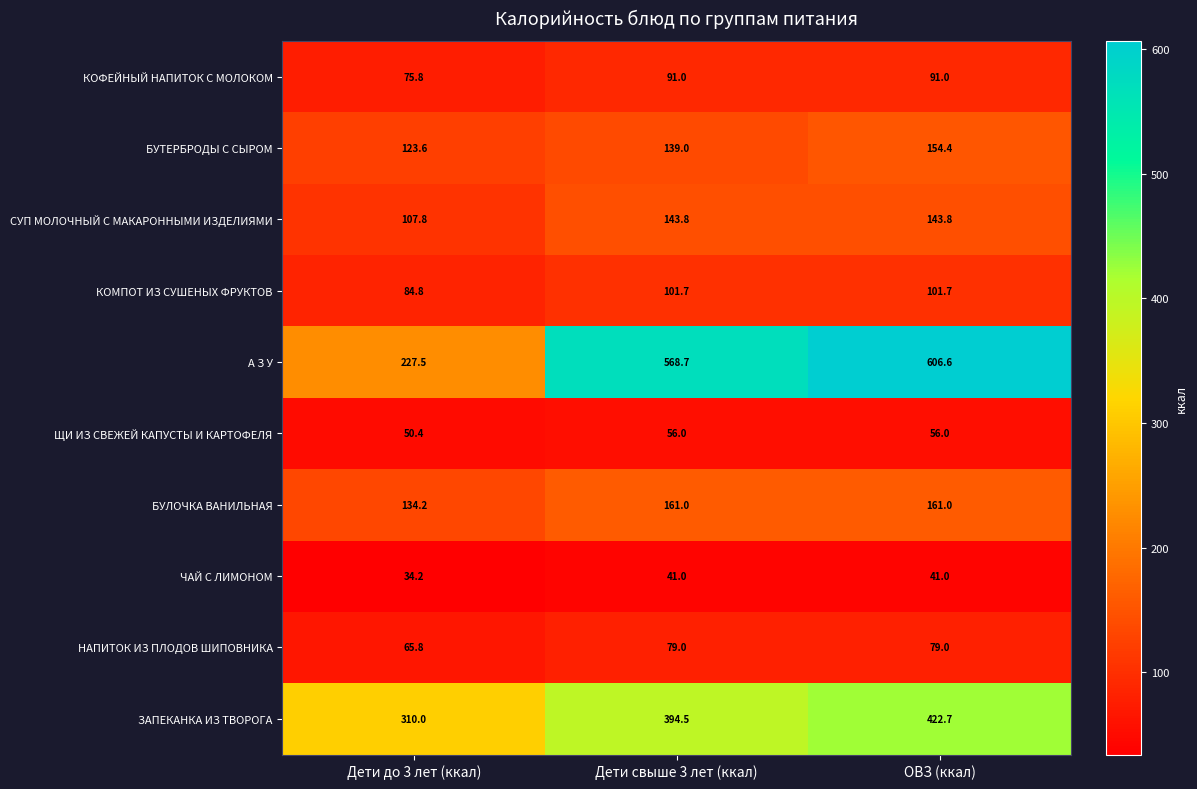

The ЩИ ИЗ СВЕЖЕЙ КАПУСТЫ И КАРТОФЕЛЯ series shows 88.0 at Дети до 3 лет (ккал). True or false?

False